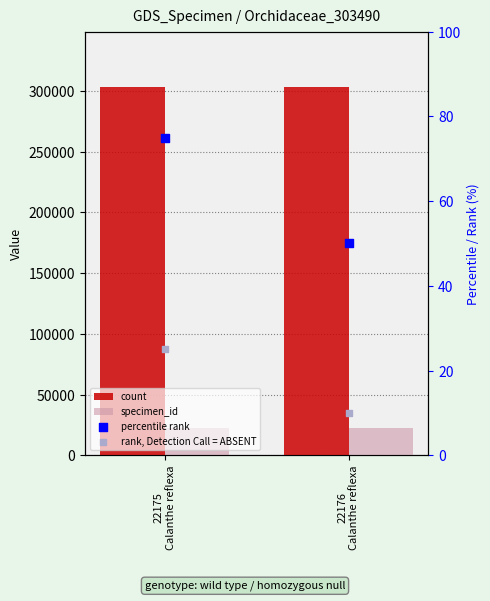

What is the total value across all series at 22176
Calanthe reflexa?

325726